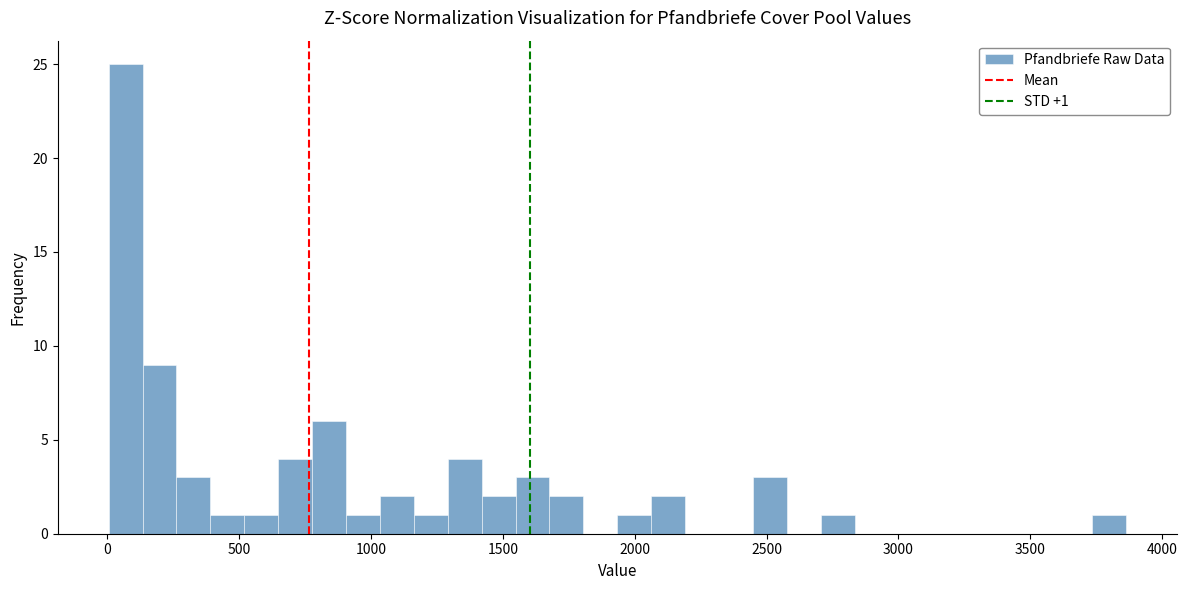

Read against the x-axis, roughly where is the centre of the tallest bar?

50